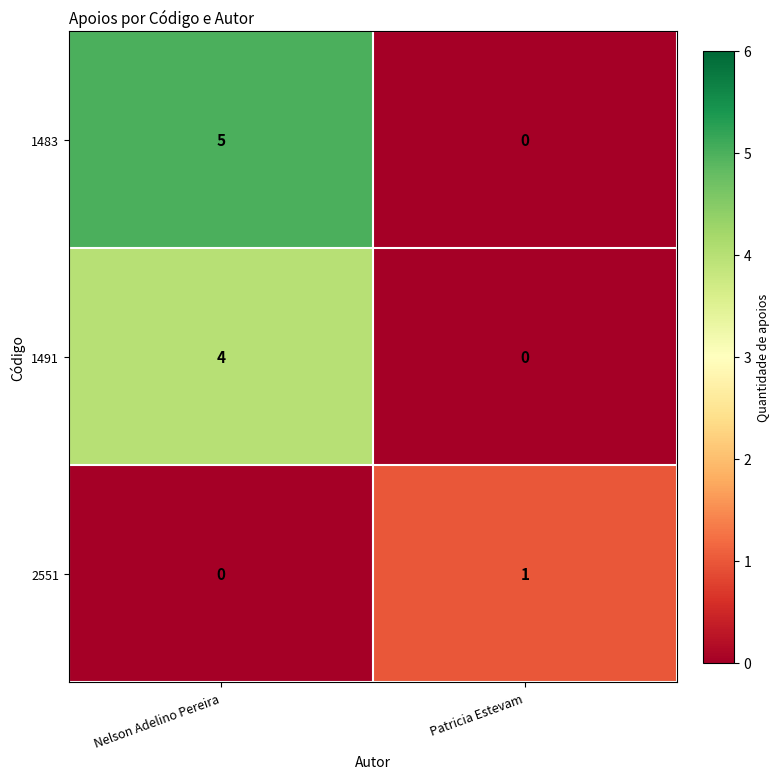

What is the total value across all series at Nelson Adelino Pereira?

9